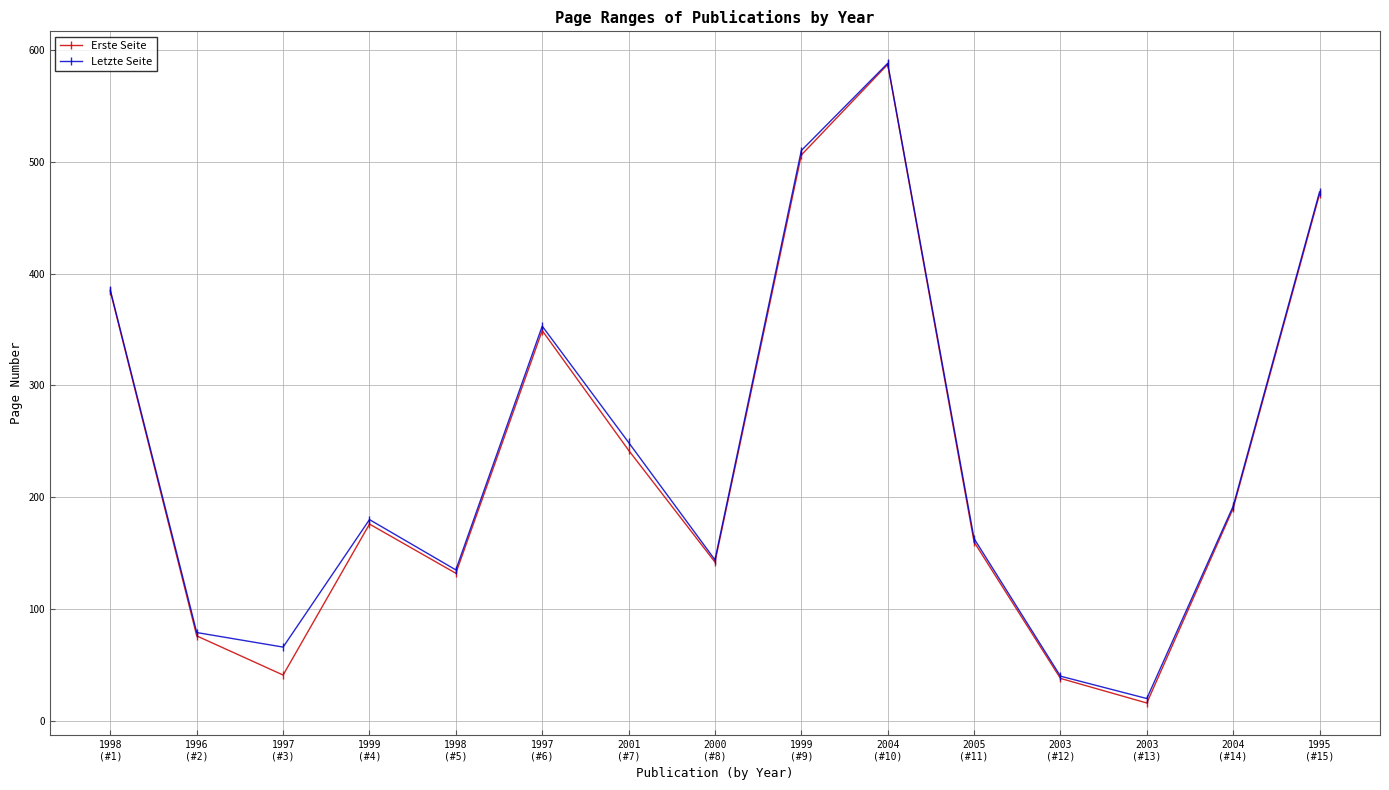

At which label does Letzte Seite reach its peak?

2004
(#10)